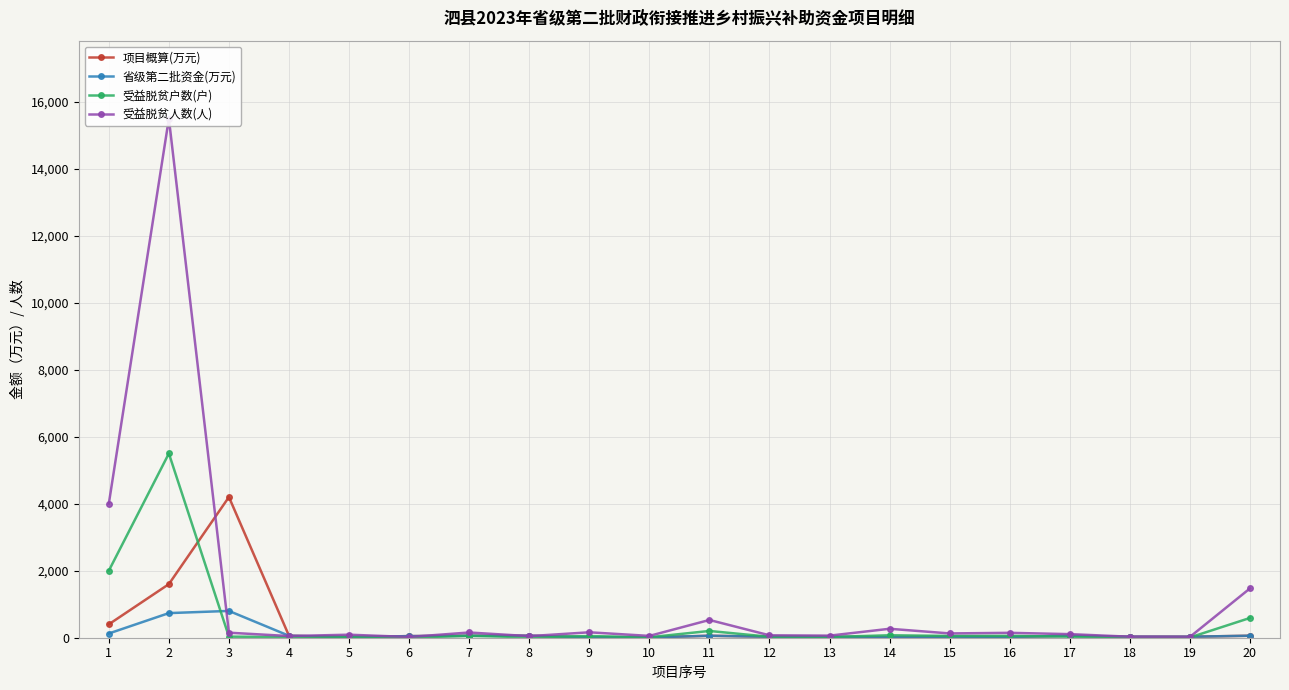

At how many categories does at least one series exceed 13884?

1